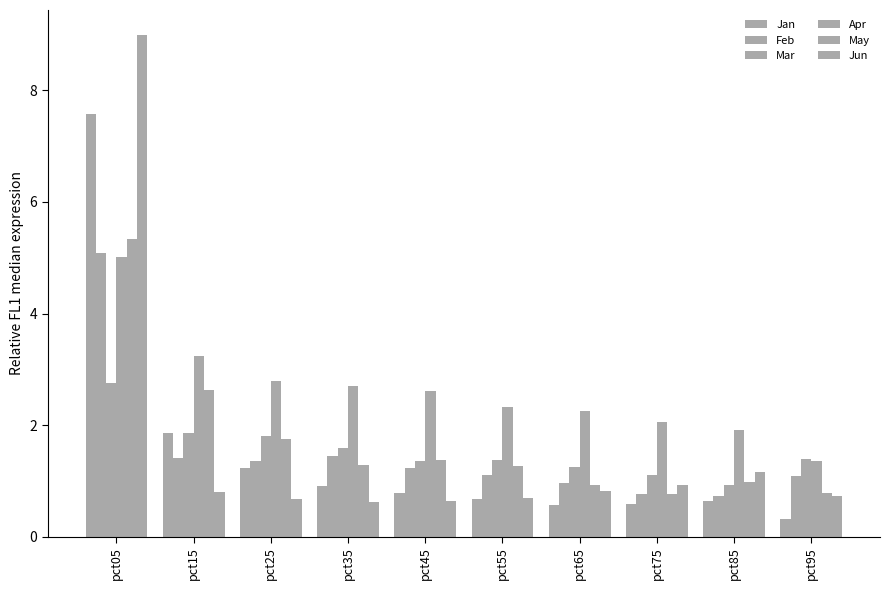

What is the difference between the maximum and minimum values in the Jun series?

8.4